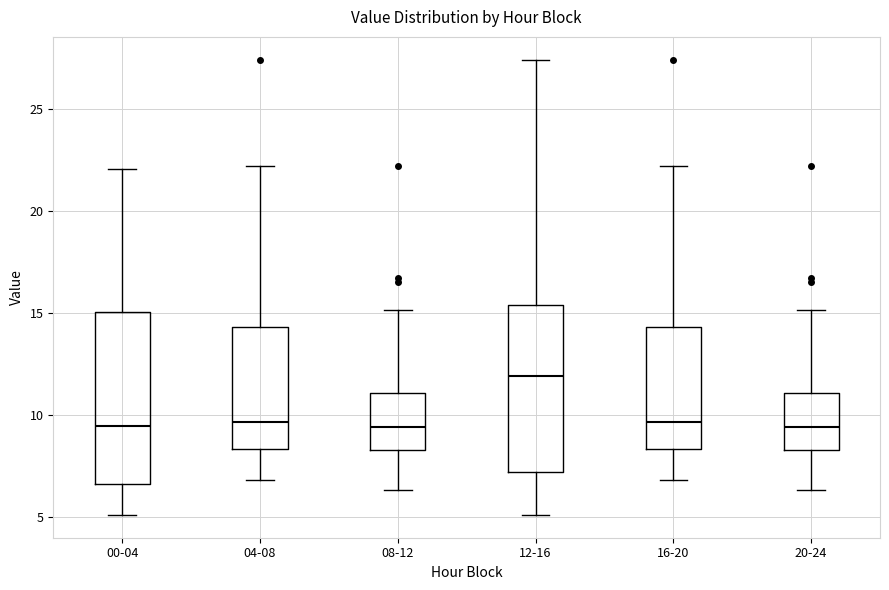

Reading left to right, transcribe this box plot: for each box, give where its median line is, the range the box spans, and where its two whiskers end, as read against the y-axis. The values are not printed on the chart, so give them approximately, as read against the axis.

00-04: median 9.5, box 6.5 to 15.0, whiskers 5.0 to 22.0
04-08: median 9.5, box 8.5 to 14.5, whiskers 7.0 to 22.0
08-12: median 9.5, box 8.5 to 11.0, whiskers 6.5 to 15.0
12-16: median 12.0, box 7.0 to 15.5, whiskers 5.0 to 27.5
16-20: median 9.5, box 8.5 to 14.5, whiskers 7.0 to 22.0
20-24: median 9.5, box 8.5 to 11.0, whiskers 6.5 to 15.0